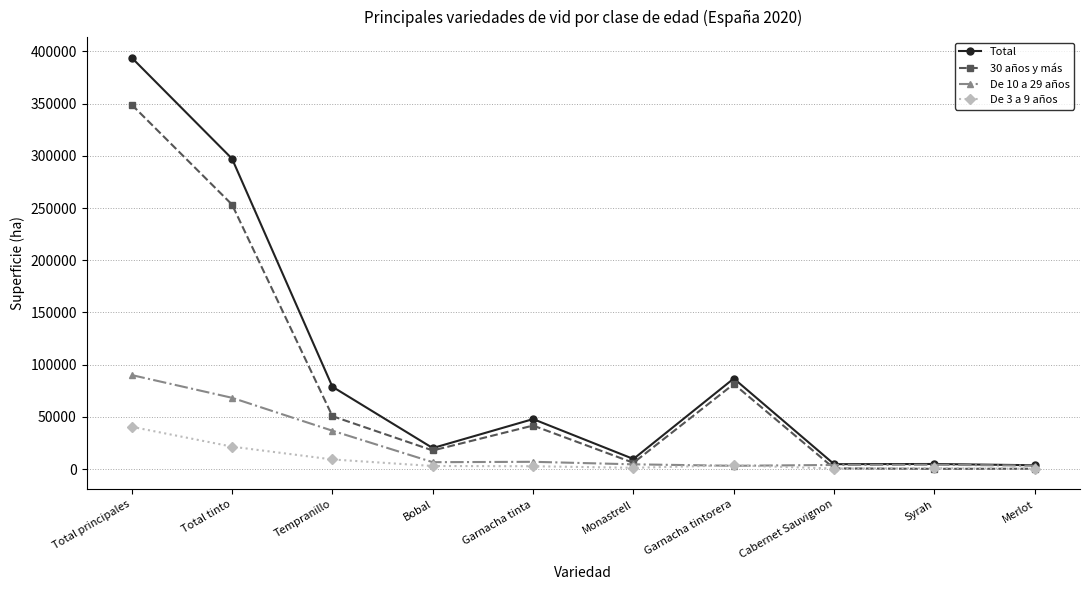

The value of 30 años y más at Total principales is 349006. True or false?

True